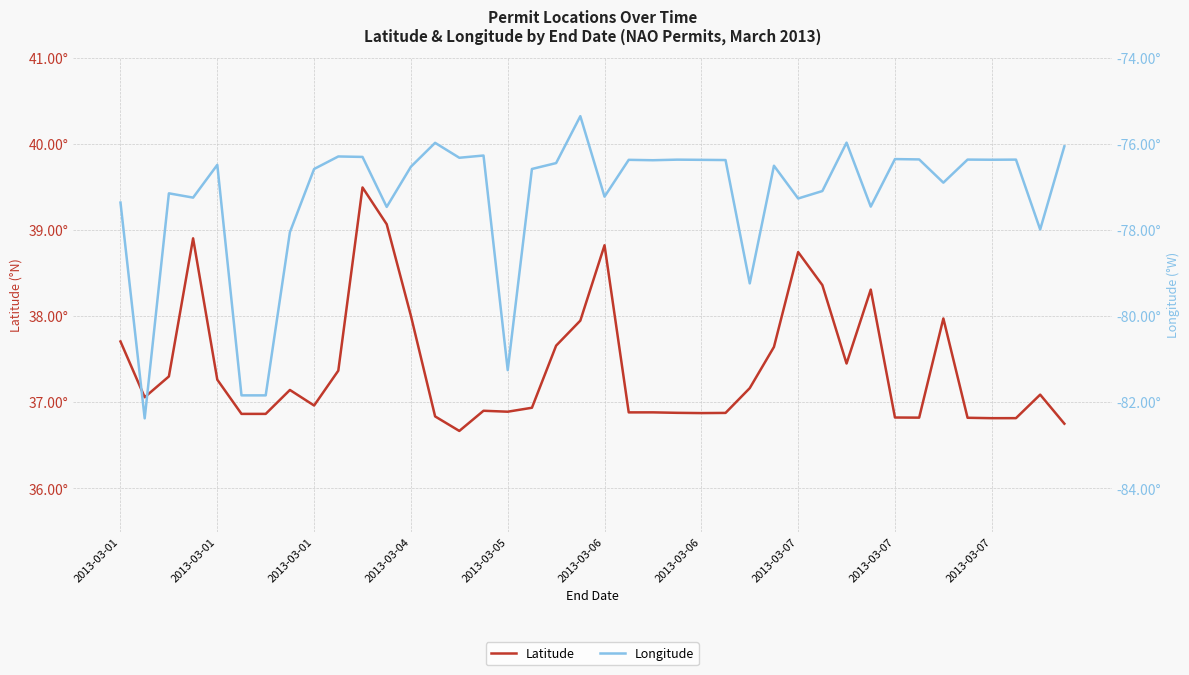

Reading right to left, transcribe all the data shown in this chart.

Latitude: 36.8	37.1	36.8	36.8	36.8	38.0	36.8	36.8	38.3	37.4	38.4	38.7	37.6	37.2	36.9	36.9	36.9	36.9	36.9	38.8	37.9	37.7	36.9	36.9	36.9	36.7	36.8	38.0	39.1	39.5	37.4	37.0	37.1	36.9	36.9	37.3	38.9	37.3	37.1	37.7
Longitude: -76.1	-78.0	-76.4	-76.4	-76.4	-76.9	-76.4	-76.4	-77.5	-76.0	-77.1	-77.3	-76.5	-79.2	-76.4	-76.4	-76.4	-76.4	-76.4	-77.2	-75.4	-76.4	-76.6	-81.3	-76.3	-76.3	-76.0	-76.5	-77.5	-76.3	-76.3	-76.6	-78.1	-81.8	-81.8	-76.5	-77.2	-77.1	-82.4	-77.4